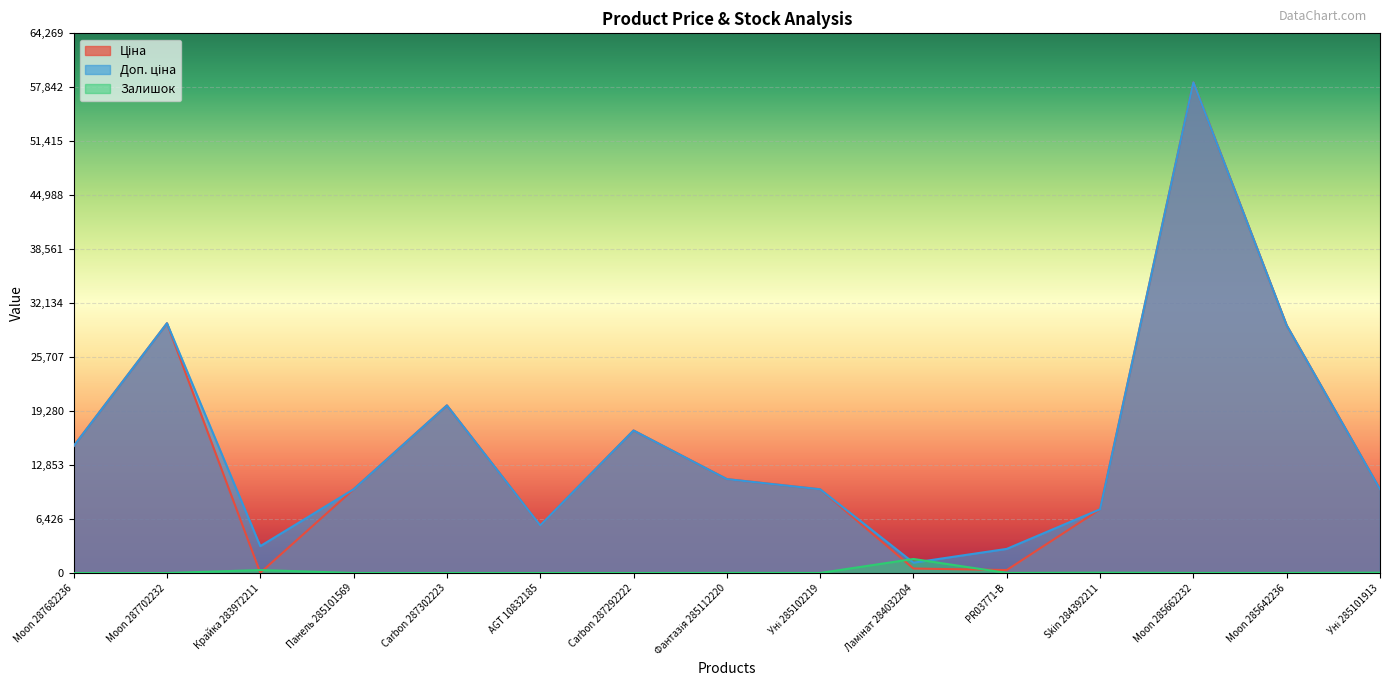

What is the spread (max minus min) of values at Moon 285662232?

58412.5